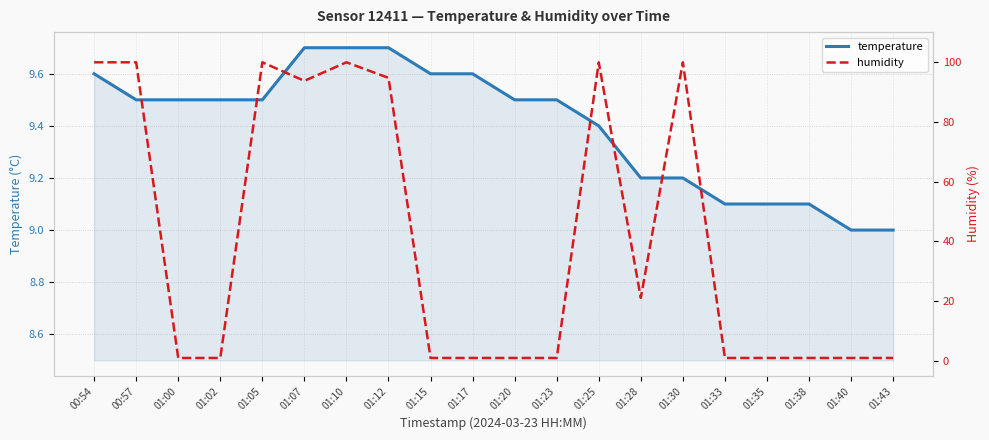

Count the temperature values in the range 9 to 10.

20